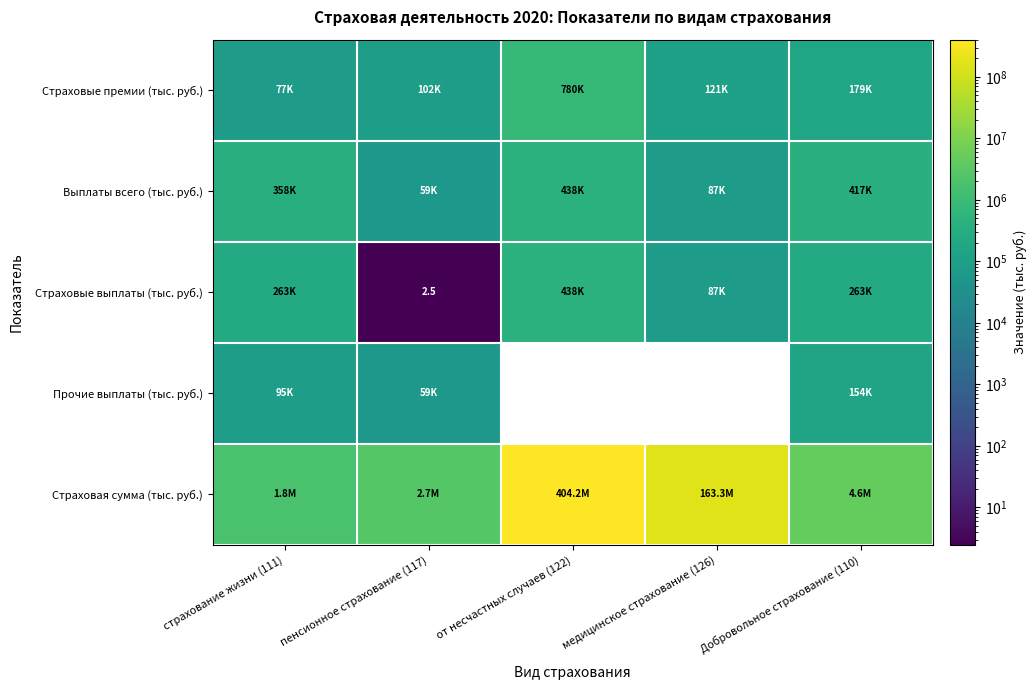

At how many categories does at least one series exceed 234509130?

1